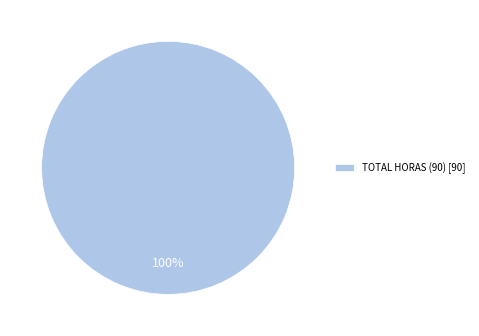

What percentage is the TOTAL HORAS (90) [90] slice, to the nearest percent?

100%